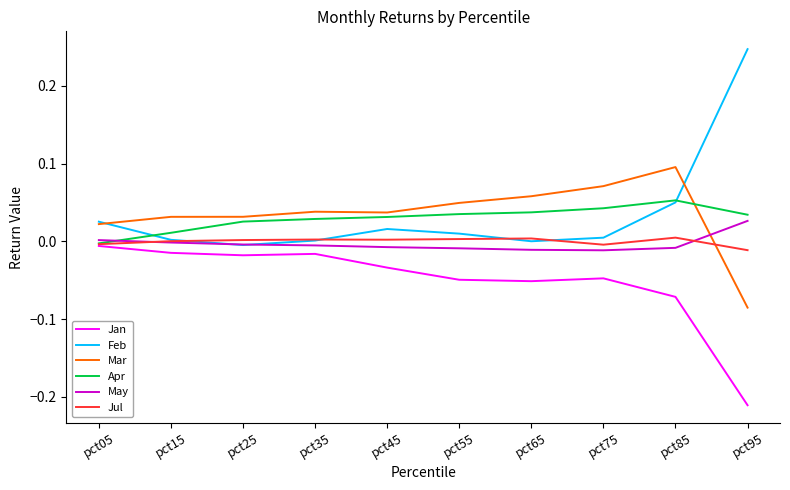

At which category is the sum across all series the highest?

pct85